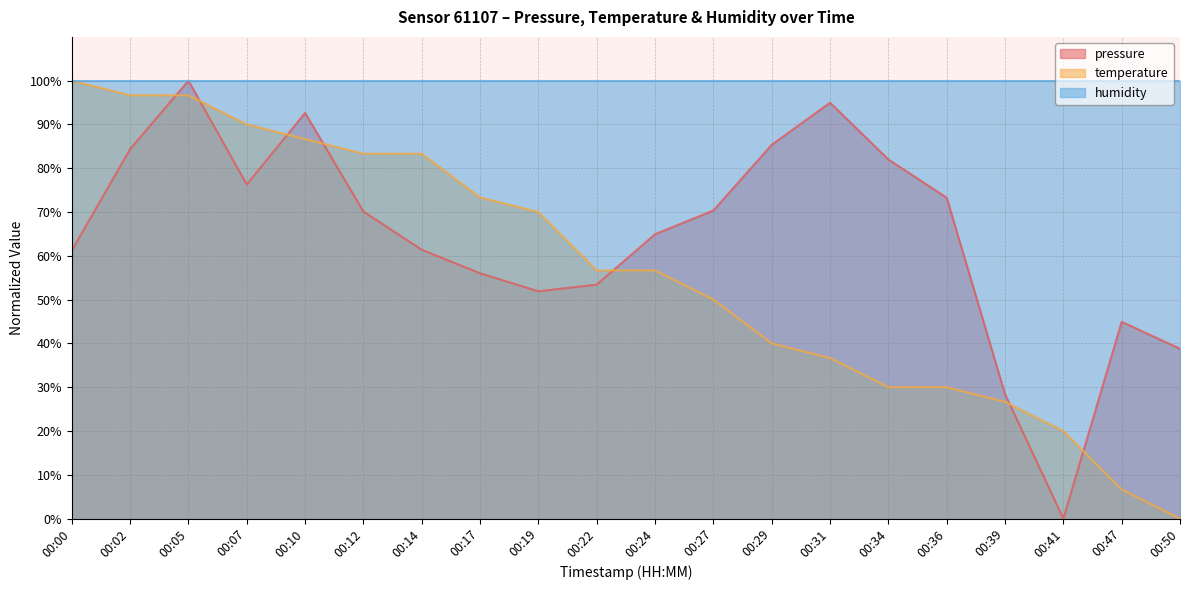

True or false: pressure has a value of 133.9 at 00:34.

False